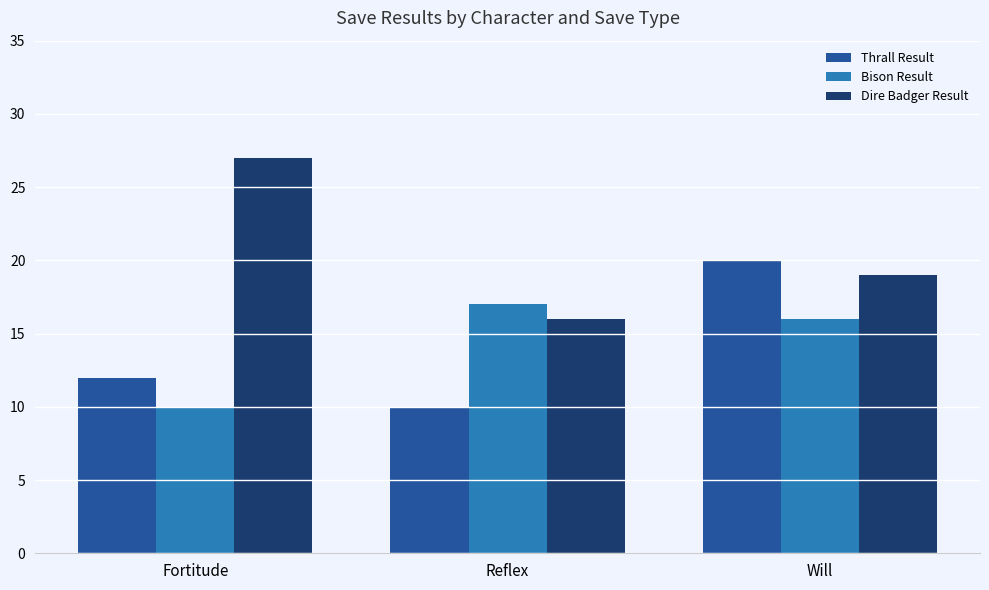

True or false: Bison Result has a value of 4 at Reflex.

False